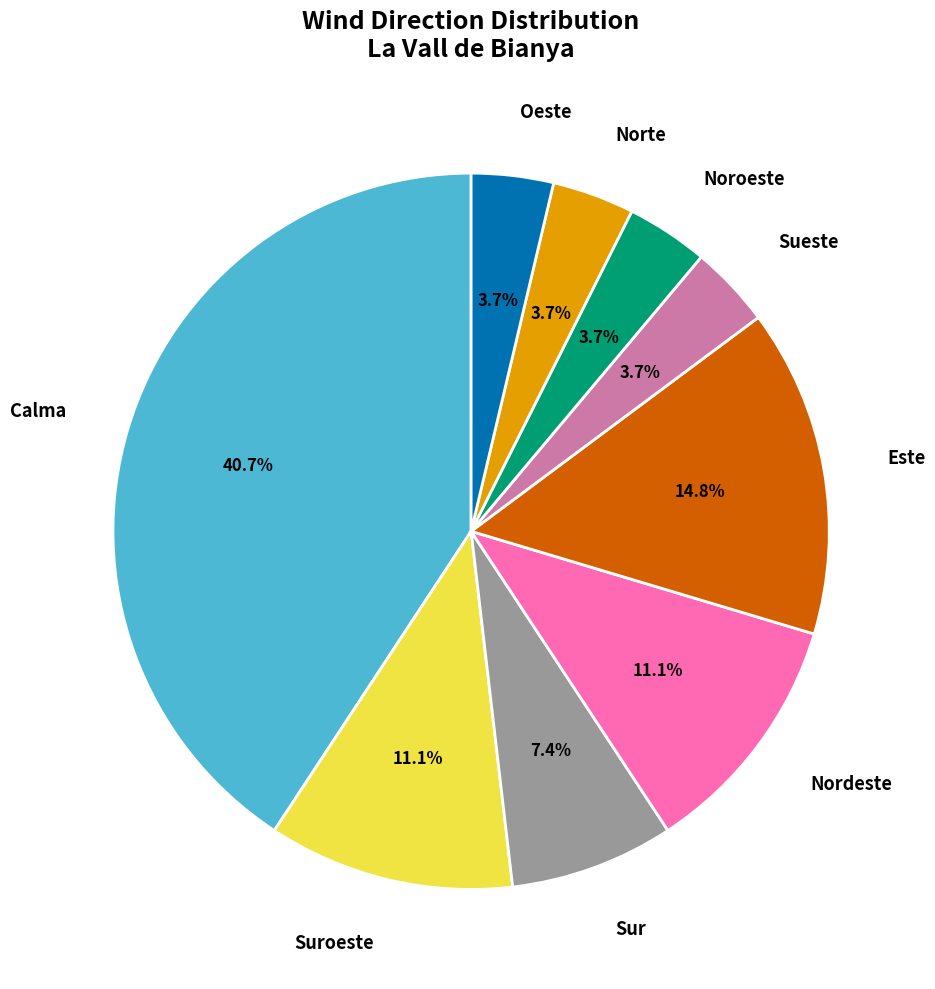

How many slices are in this pie chart?

9